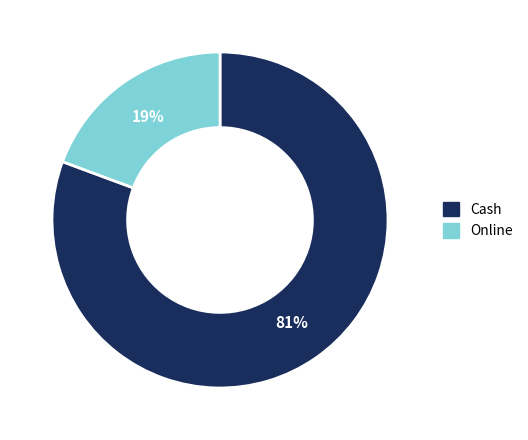

Which category has the biggest portion of the pie?

Cash